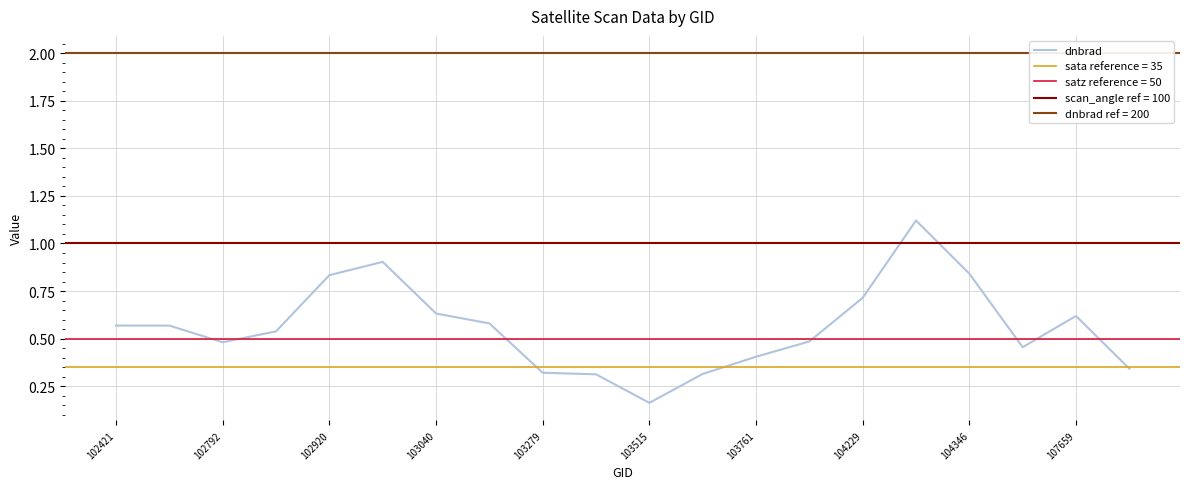

Is it true that dnbrad equals 0.2 at 103040?

False